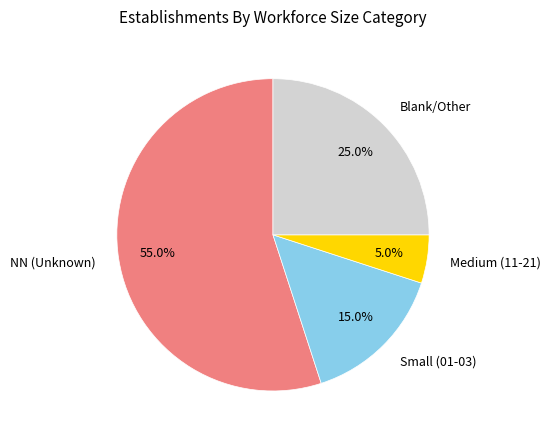

What is the smallest slice in the pie chart?

Medium (11-21)